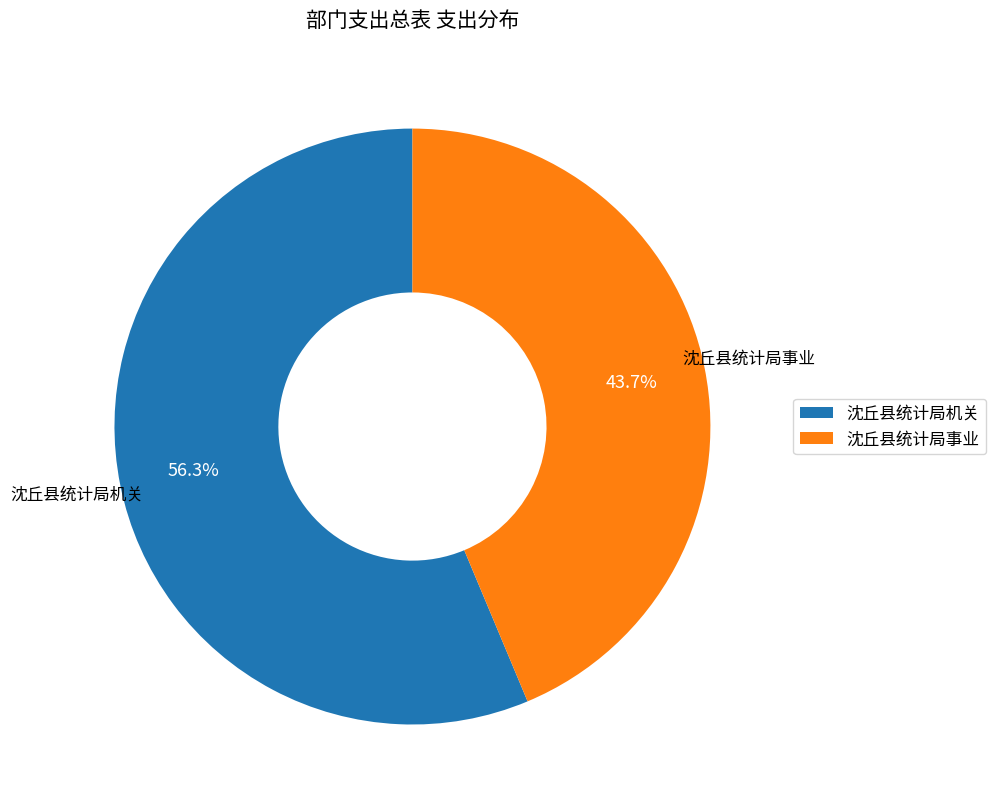

Does 沈丘县统计局事业 account for over 50% of the chart?

No